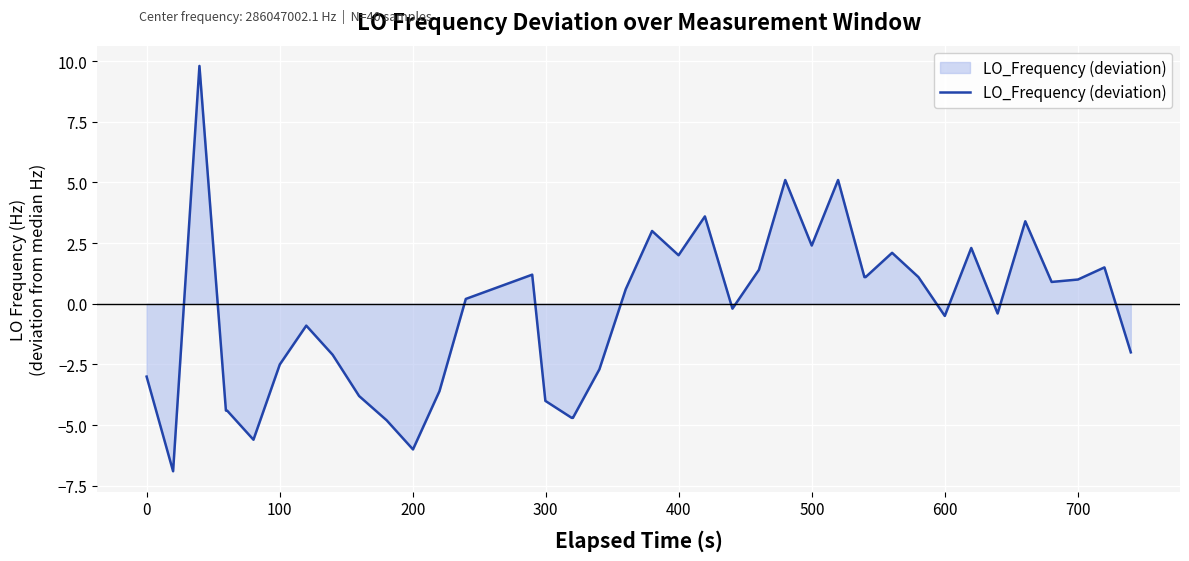

What is the greatest value displayed?

9.8